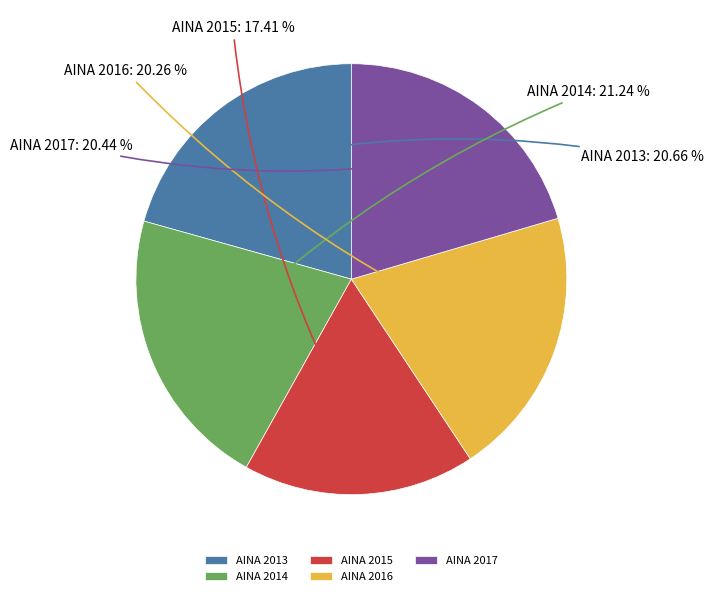

Which category has the biggest portion of the pie?

AINA 2014